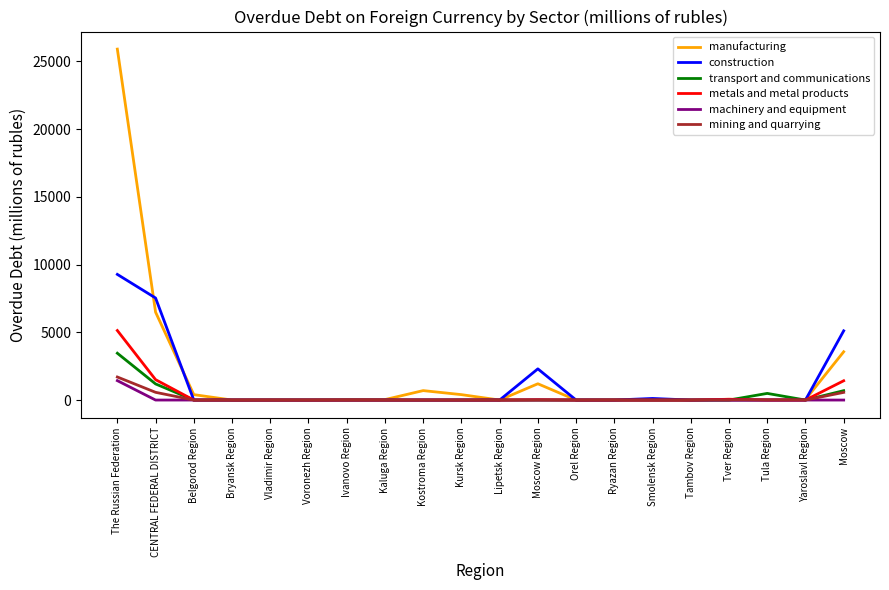

At which label is manufacturing closest to 12949?

CENTRAL FEDERAL DISTRICT